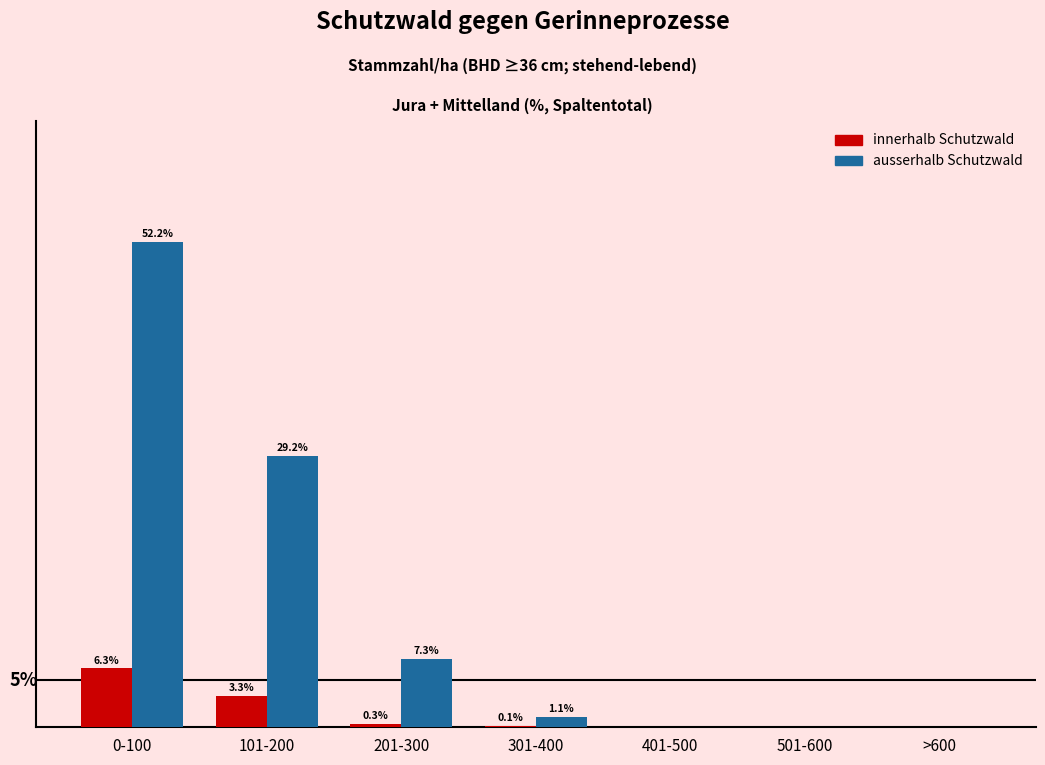

At which category is the sum across all series the highest?

0-100